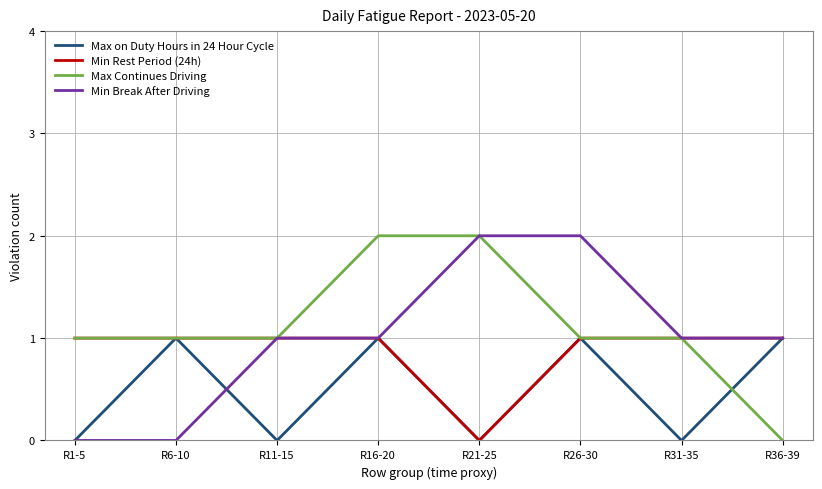

The value of Max Continues Driving at R1-5 is 1. True or false?

True